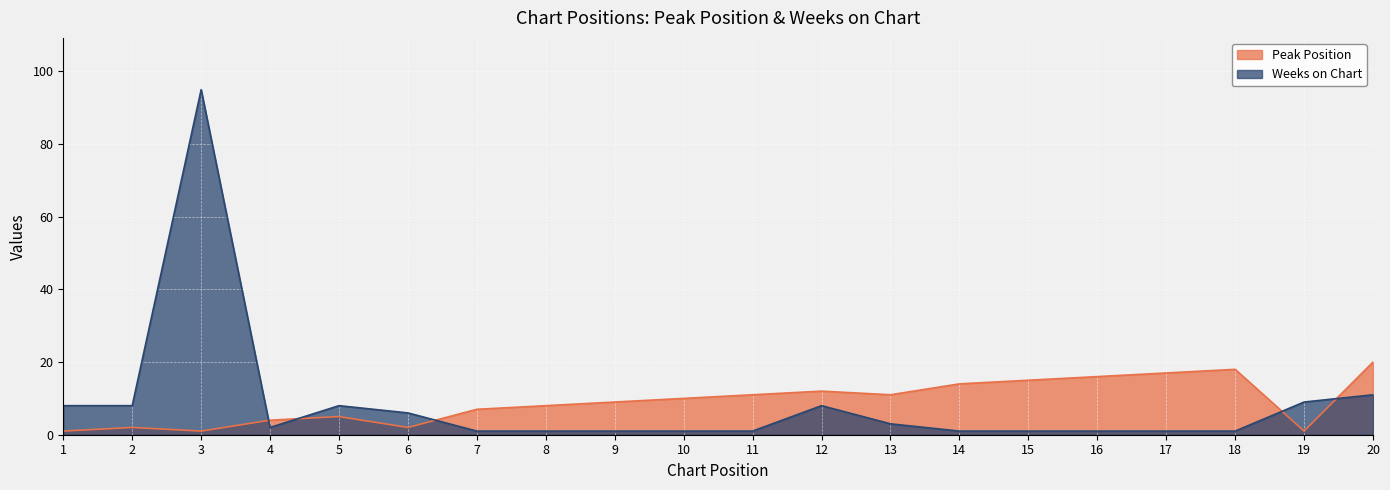

Which category has the highest value across all series?

3